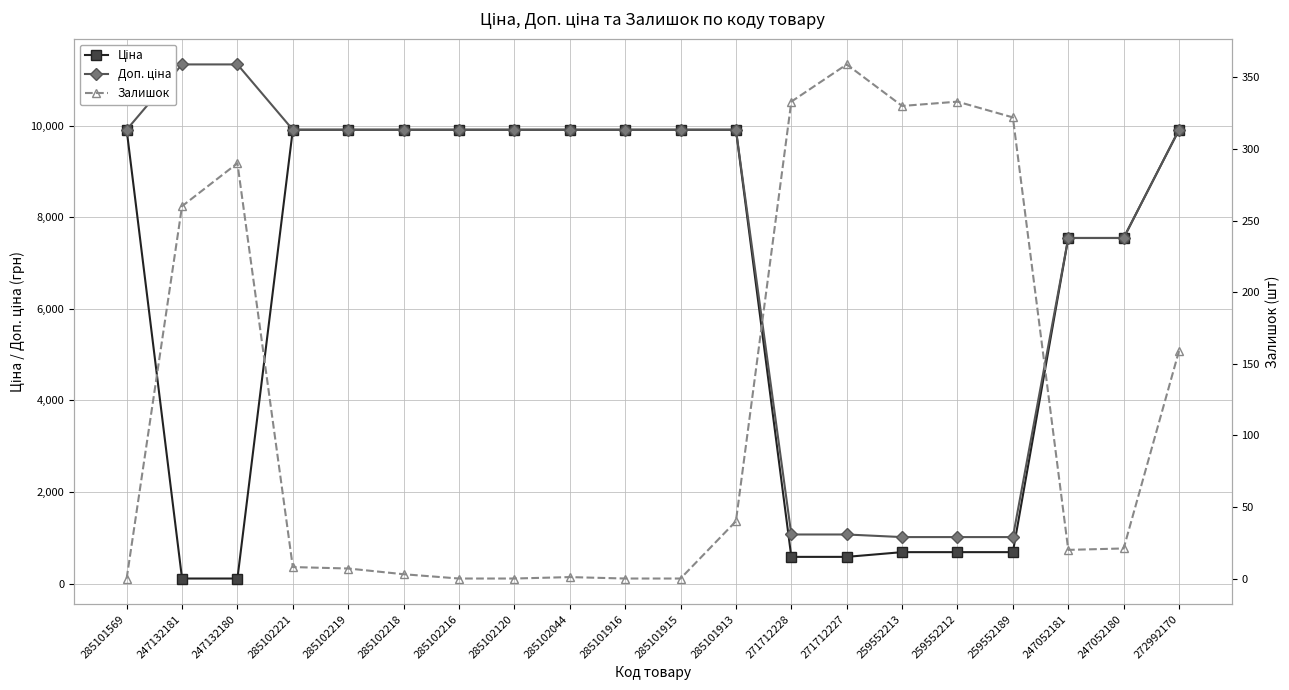

What is the label of the 9th point from the left?

285102044